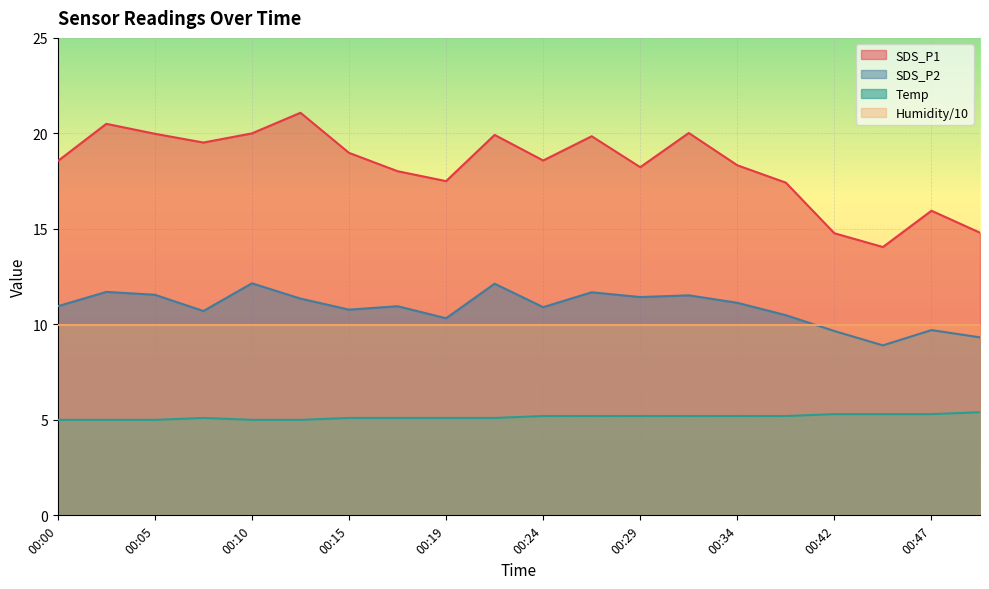

Rank the series by their maximum value, from lowest to highest.

Temp, Humidity/10, SDS_P2, SDS_P1